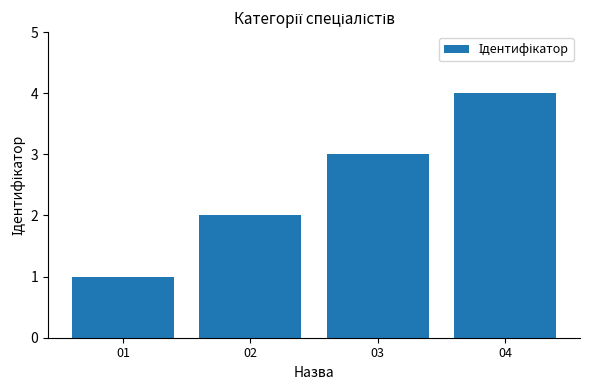

What is the difference between the maximum and second lowest values?

2